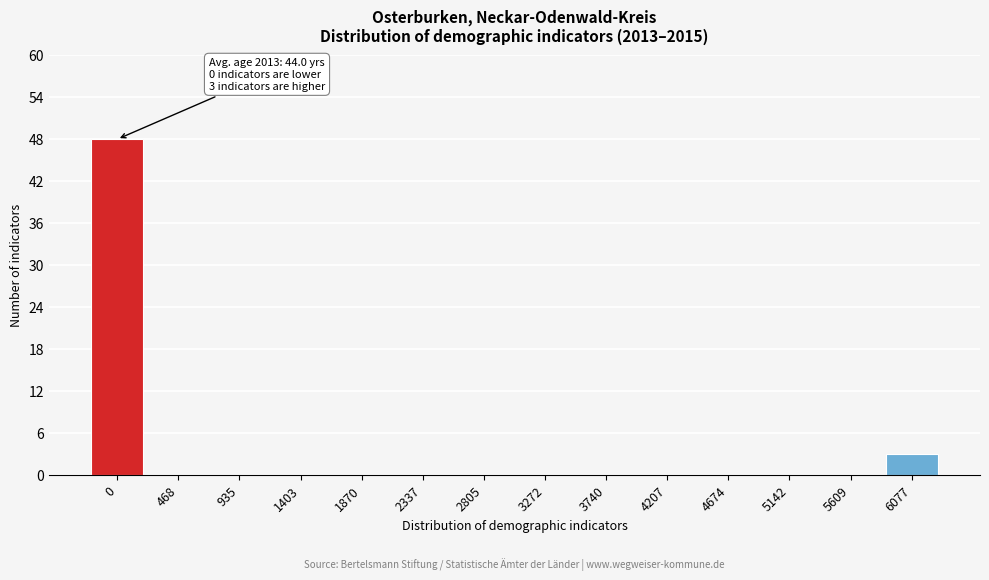

Reading left to right, list all the values displayed in this chart.

0=48	468=0	935=0	1403=0	1870=0	2337=0	2805=0	3272=0	3740=0	4207=0	4674=0	5142=0	5609=0	6077=3